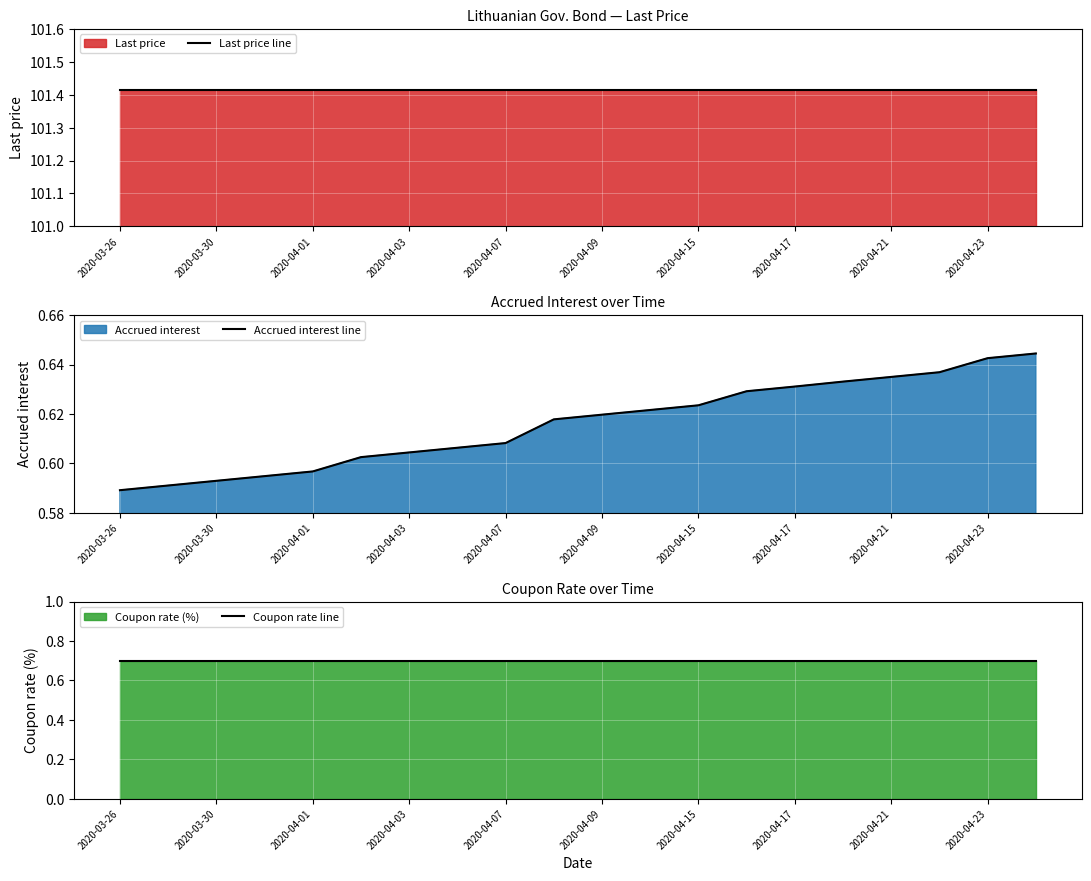

True or false: Accrued interest line has a value of 1.1 at 2020-04-21.

False